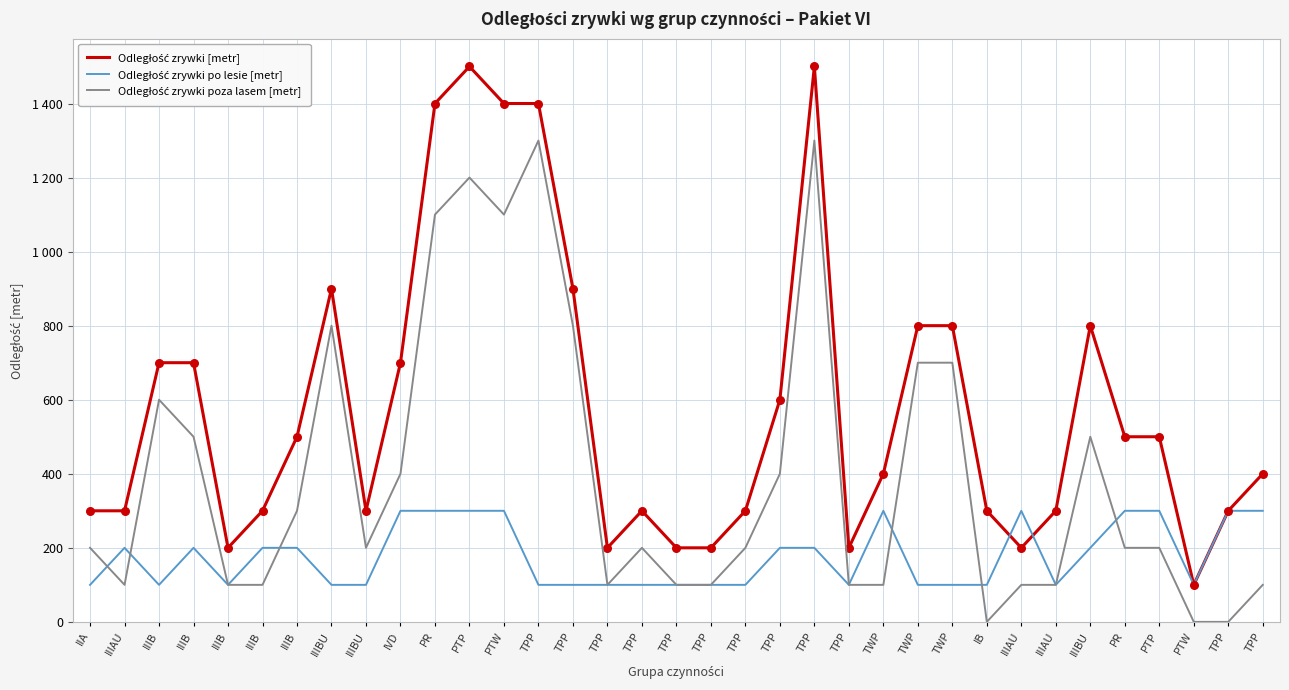

At how many categories does at least one series exceed 1219?

5